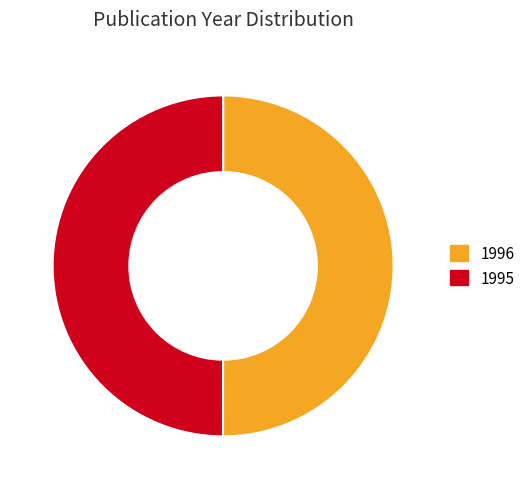

Count the number of slices in the pie.

2